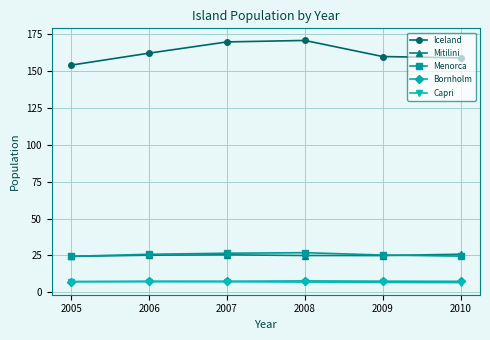

True or false: Capri and Menorca cross at least once.

False